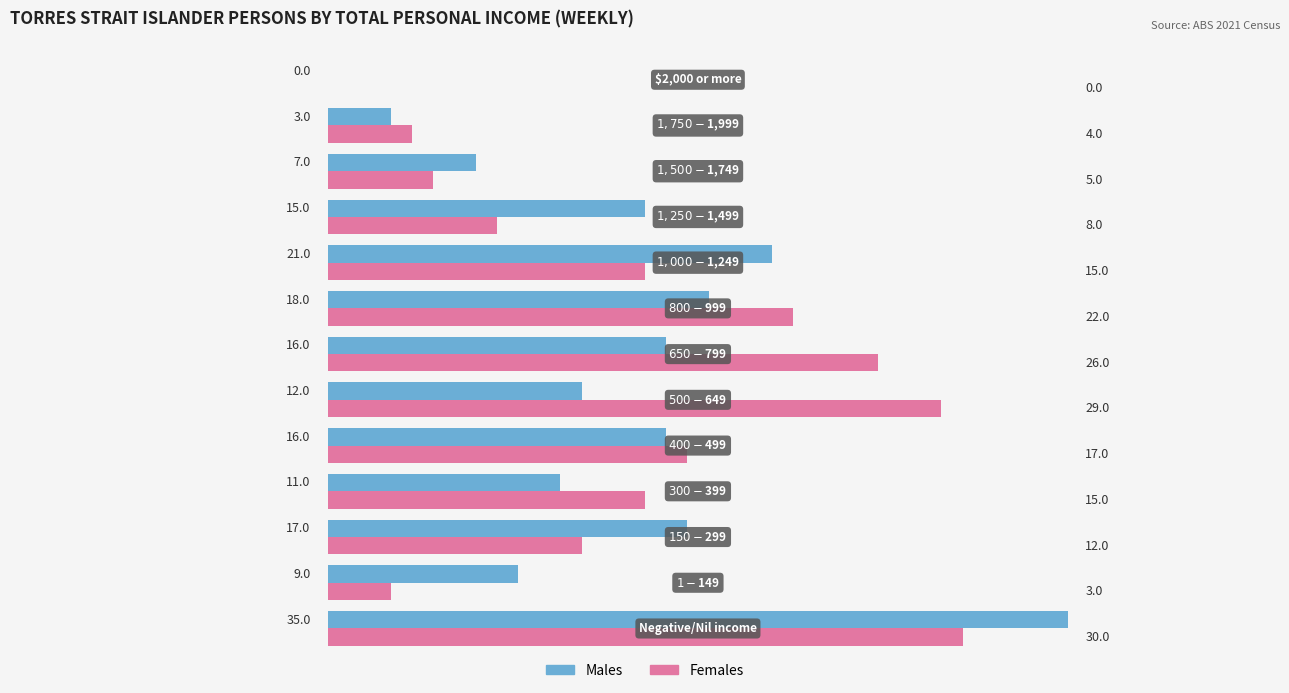

What is the maximum value shown in the chart?

35